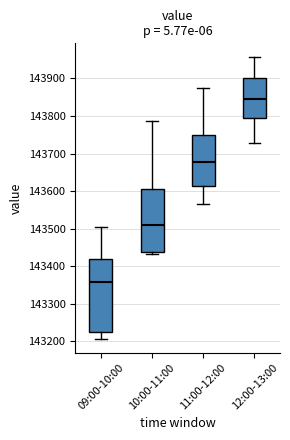

Which box is the tallest, from its lower edge to its upper edge?

09:00-10:00